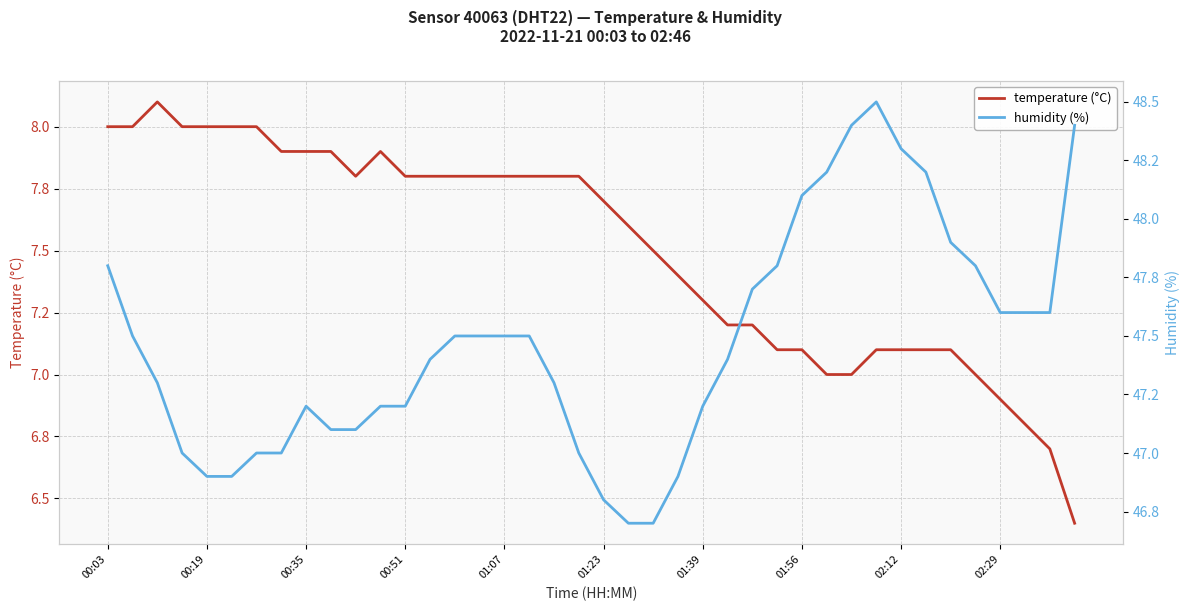

What is the difference between the humidity (%) values at 36 and 00:19?

0.1